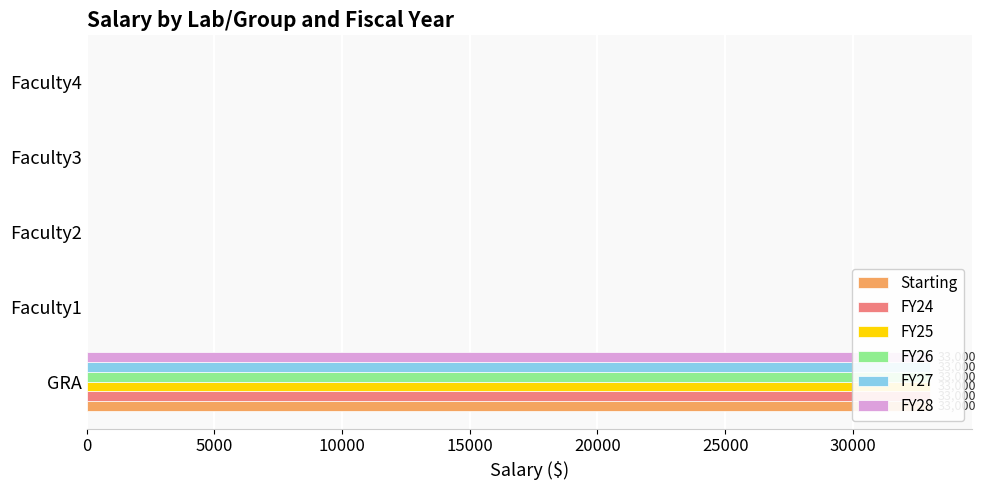

Rank the series at Faculty3 from lowest to highest value.

Starting, FY24, FY25, FY26, FY27, FY28